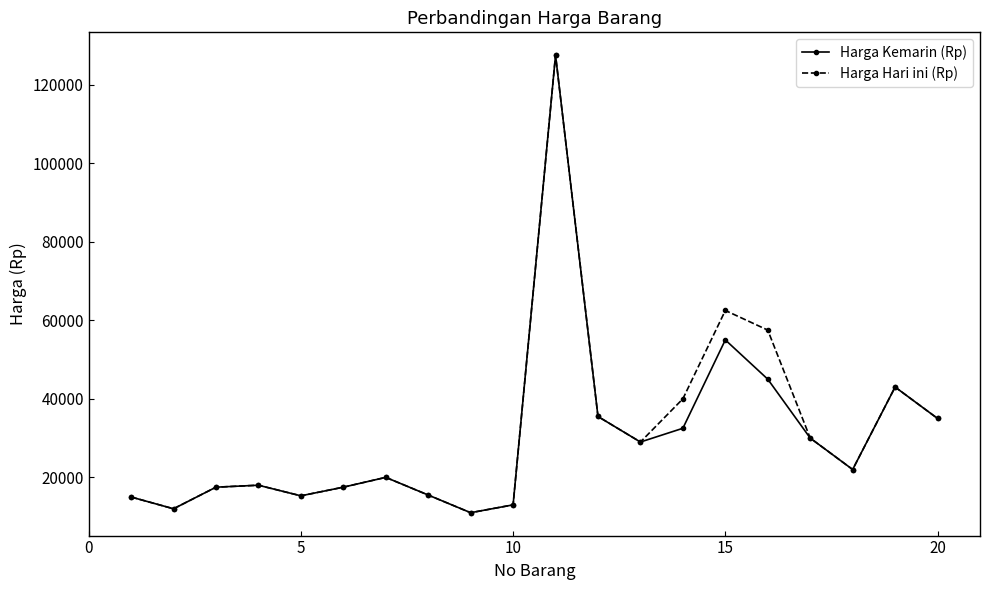

How many categories are shown in the chart?

20